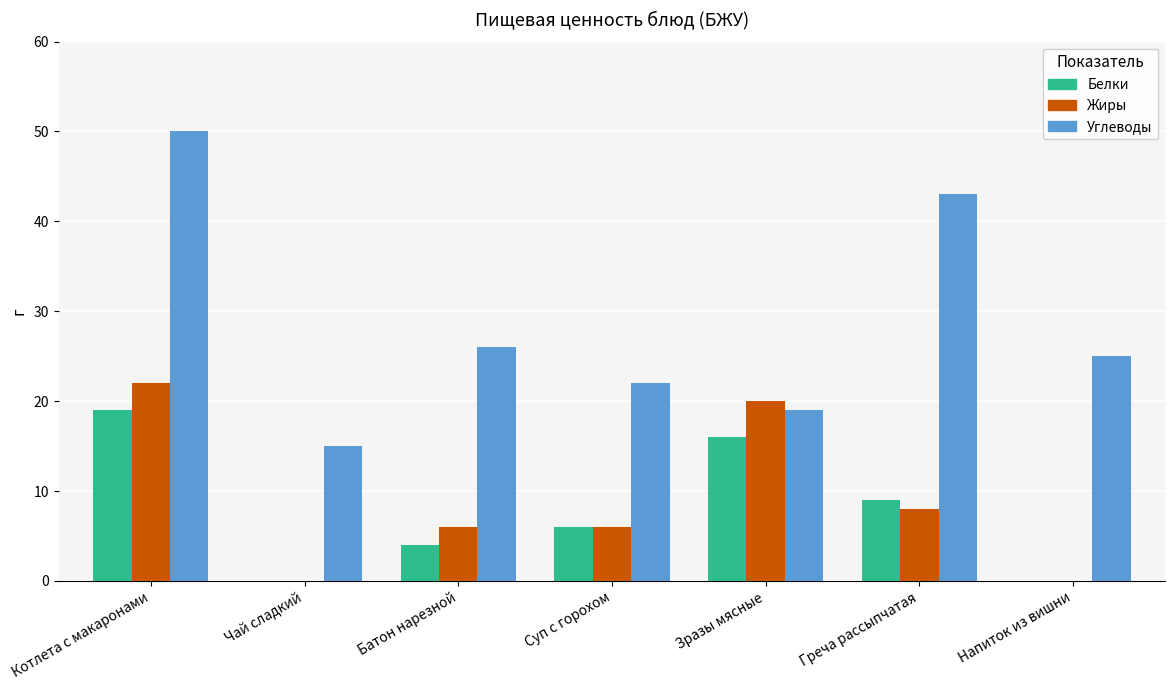

Between Суп с горохом and Зразы мясные, which series saw the biggest shift?

Жиры